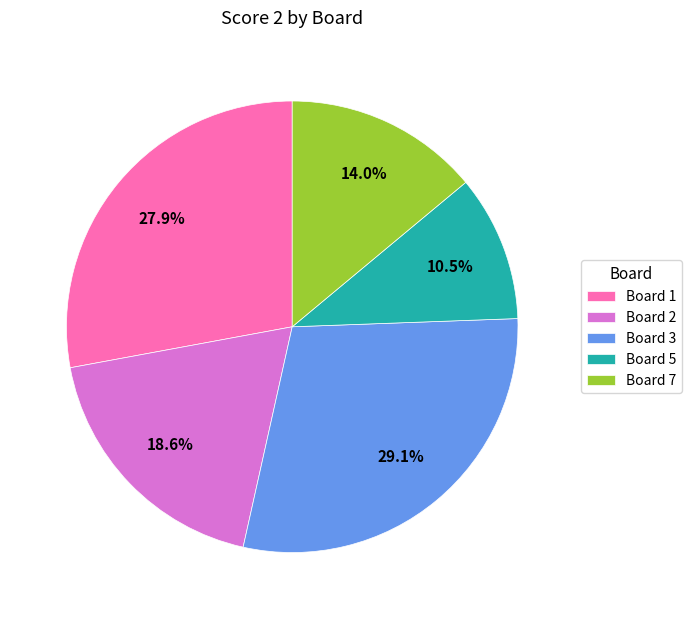

Count the number of slices in the pie.

5